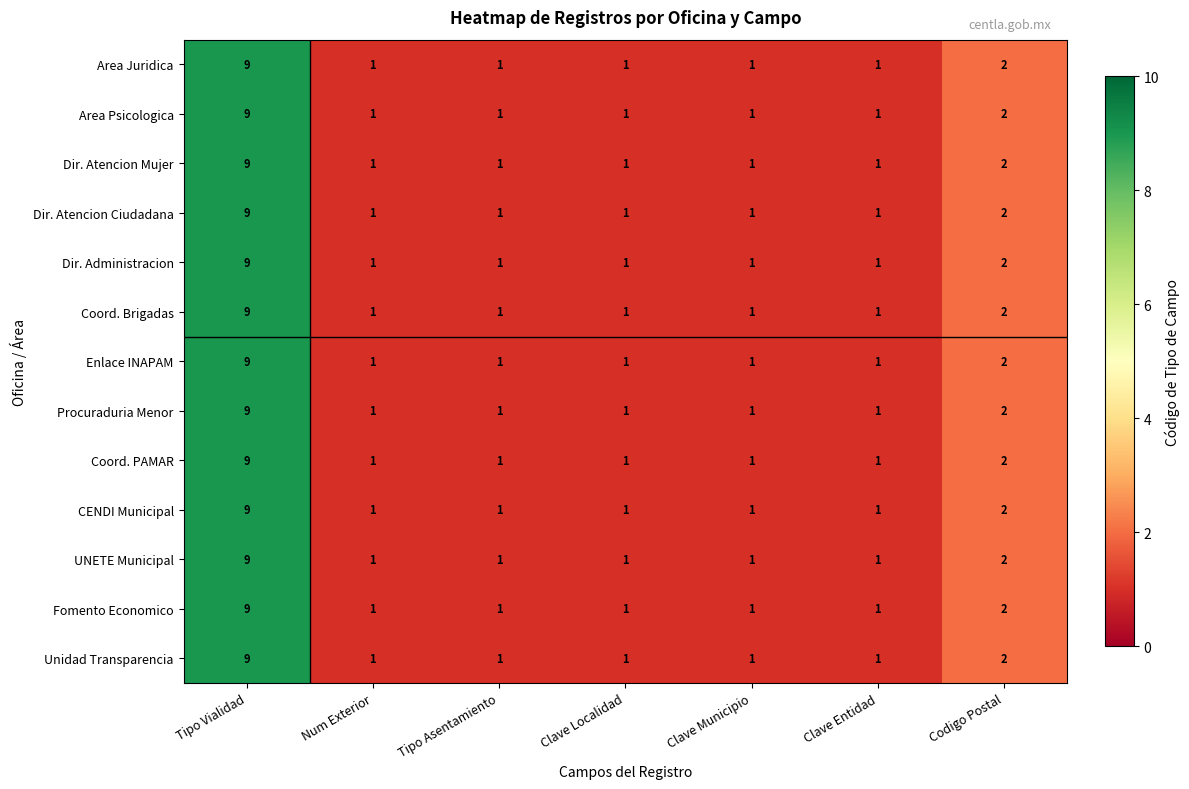

True or false: Coord. PAMAR has a value of 0 at Clave Municipio.

False